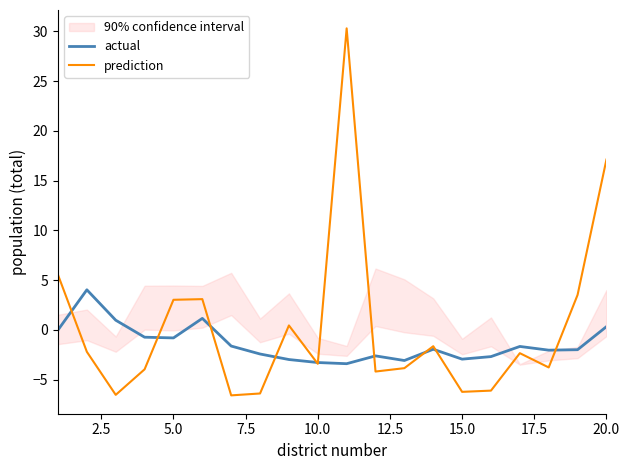

How many values in the actual series are below -1?

13